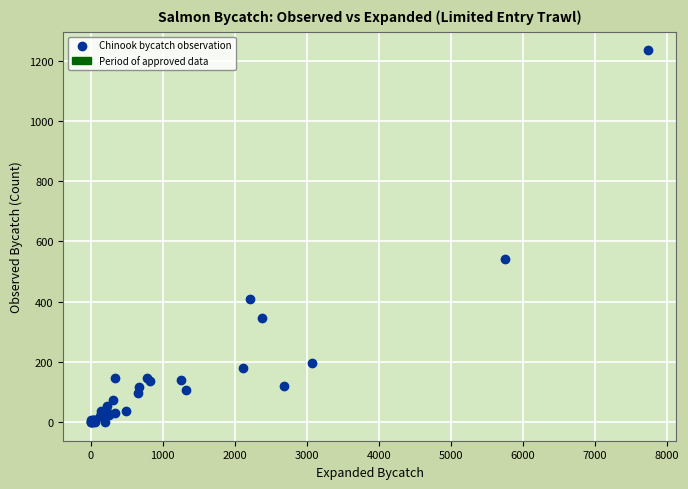

What Y value in the scatter plot is closest to 617?

541